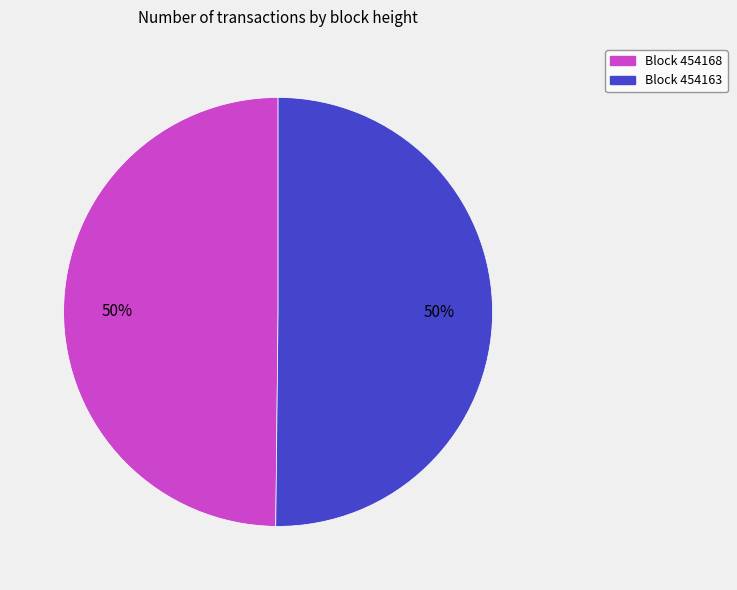

To the nearest percent, what is the average slice percentage?

50%